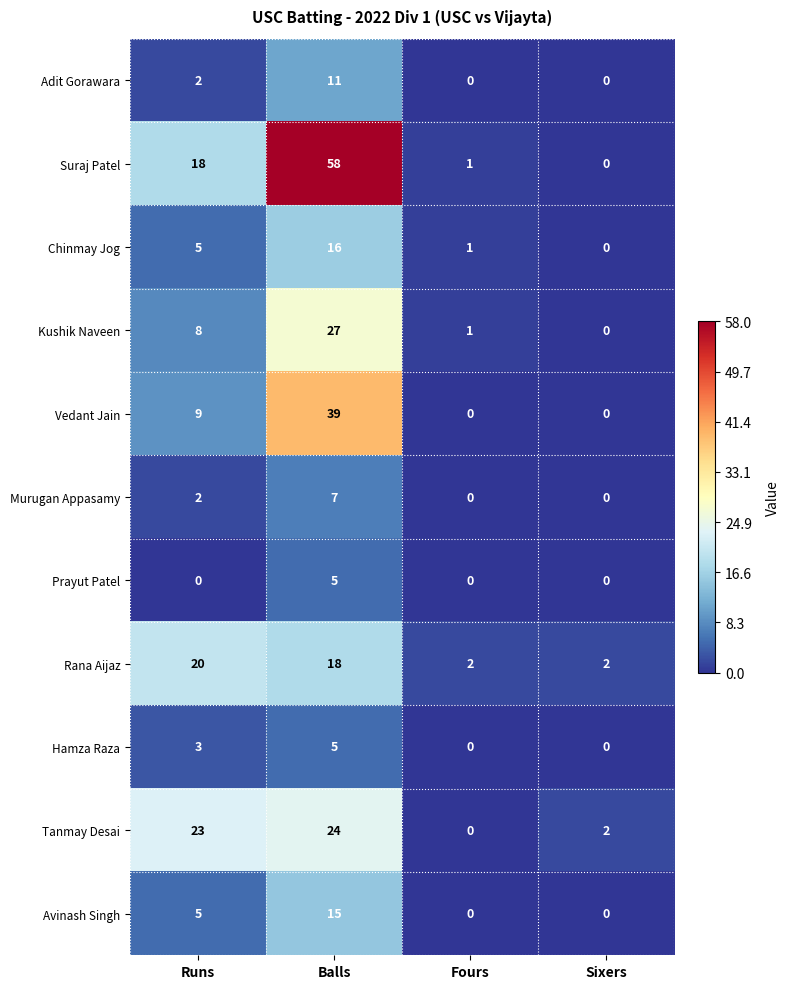

What is the sum of all Avinash Singh values?

20